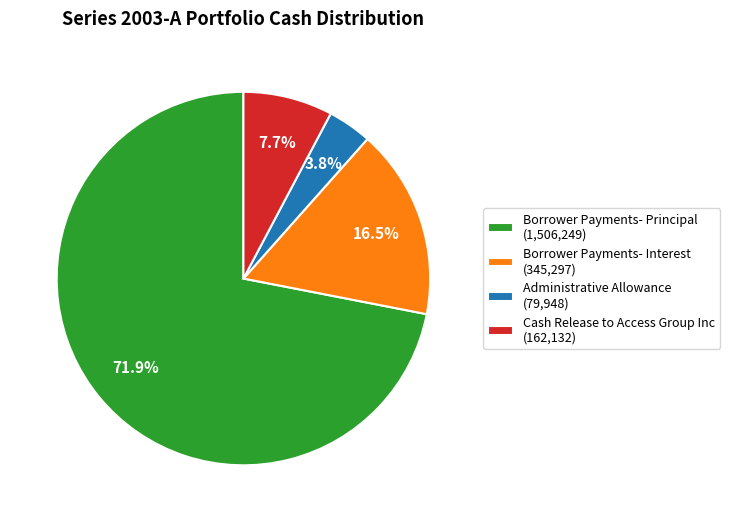

Rank the categories by value from lowest to highest.

Administrative Allowance, Cash Release to Access Group Inc, Borrower Payments- Interest, Borrower Payments- Principal